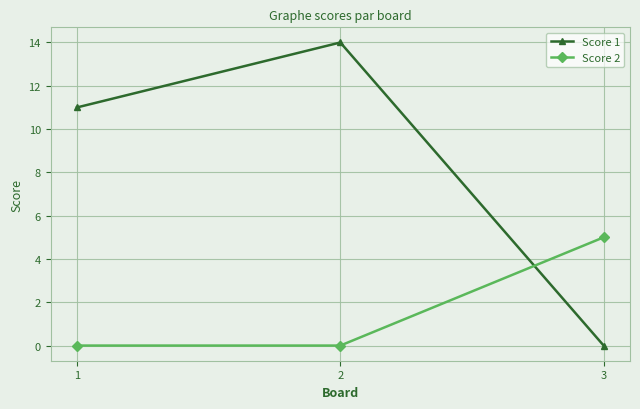

The value of Score 1 at 2 is 14. True or false?

True